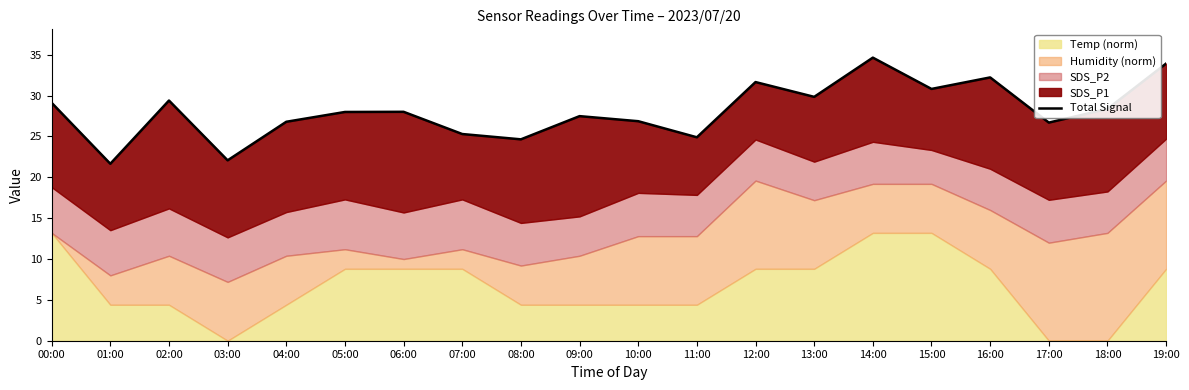

What position from the left is 11:00?

12